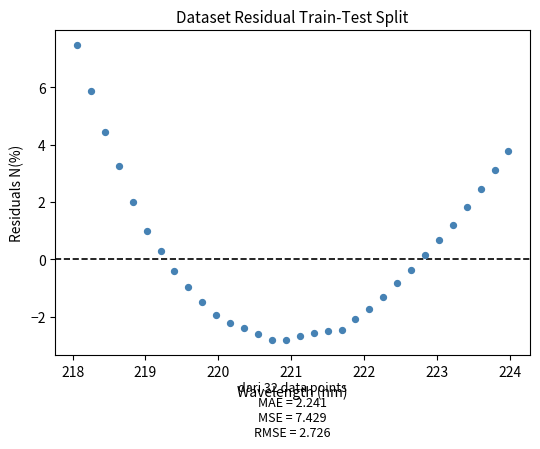

What is the range of Y values (max minus min)?

10.3